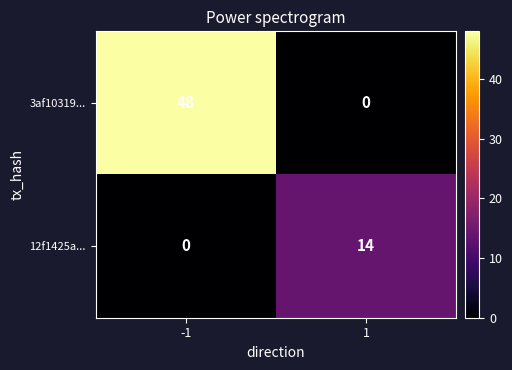

What is the greatest value displayed?

48